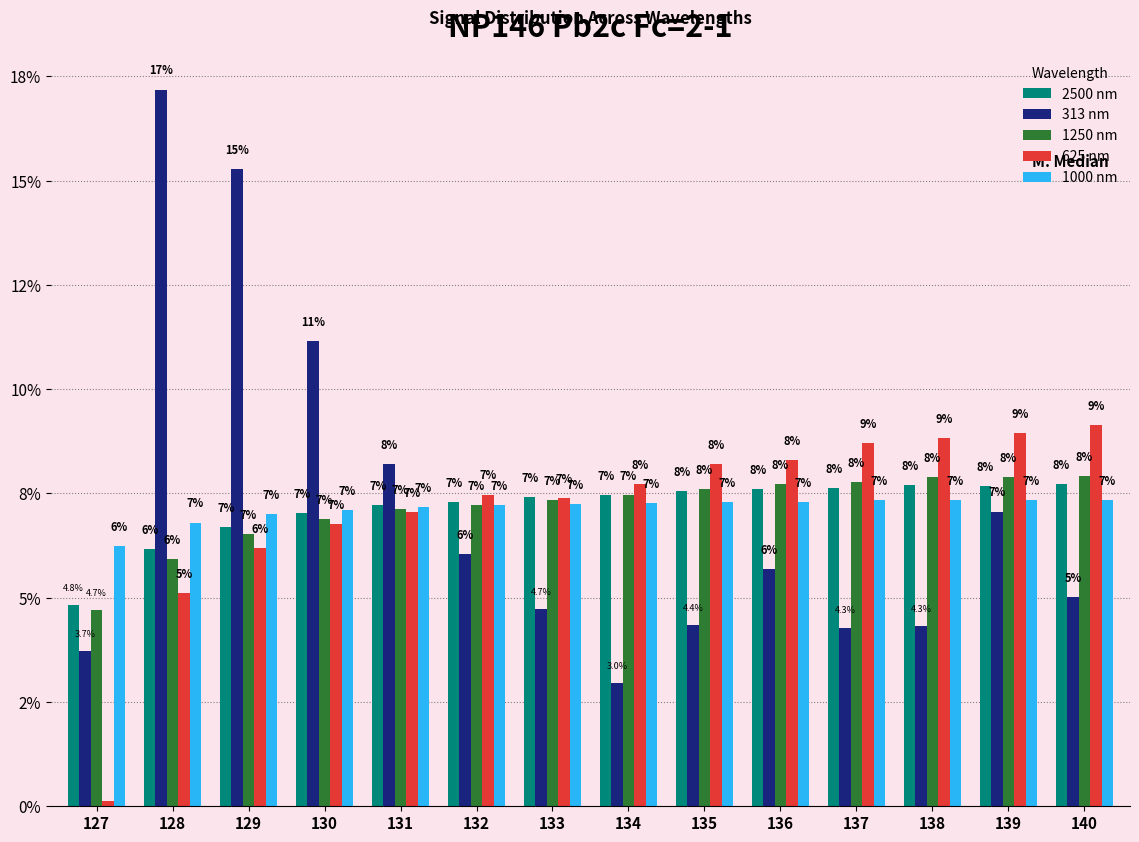

Are the bars grouped side by side (vs. stacked)?

Yes